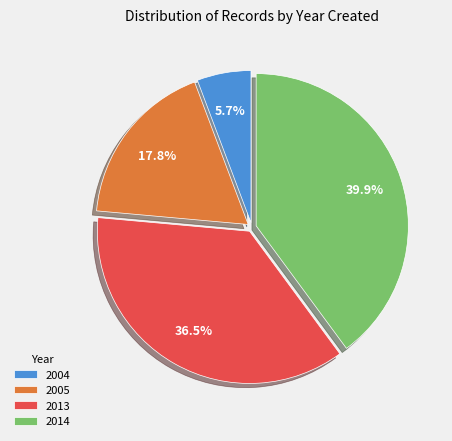

How many segments does this pie chart have?

4